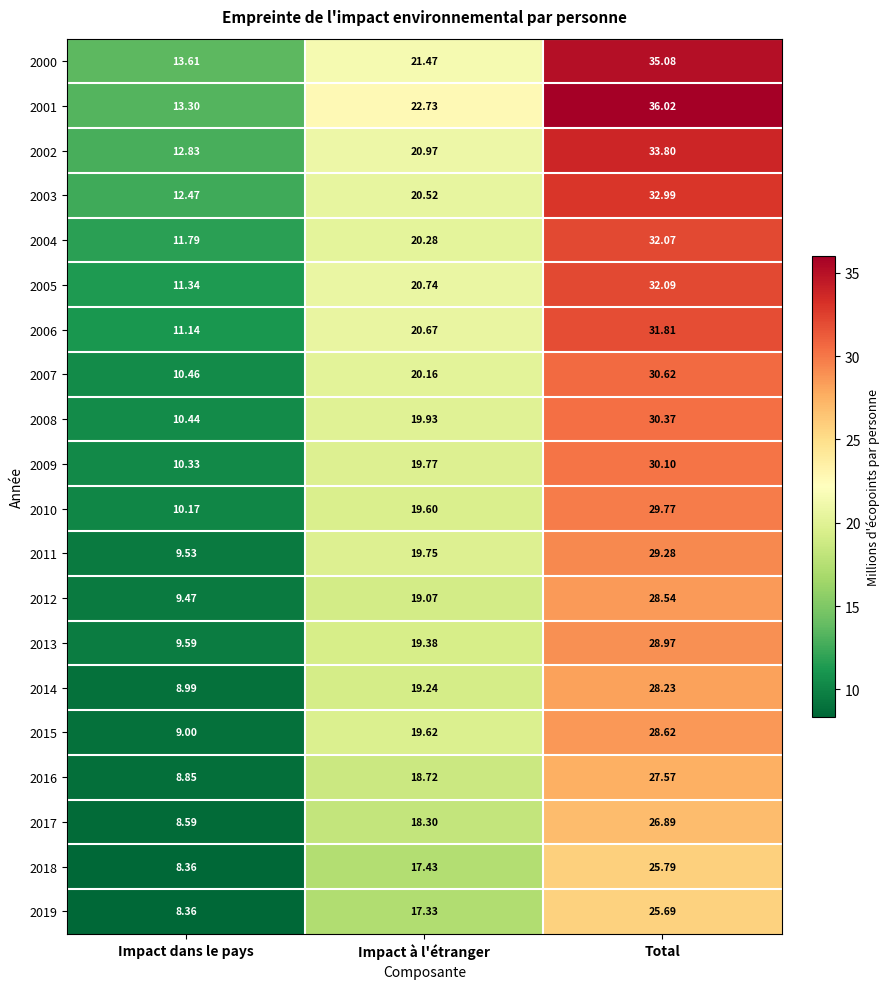

At which label is 2015 closest to 18?

Impact à l'étranger